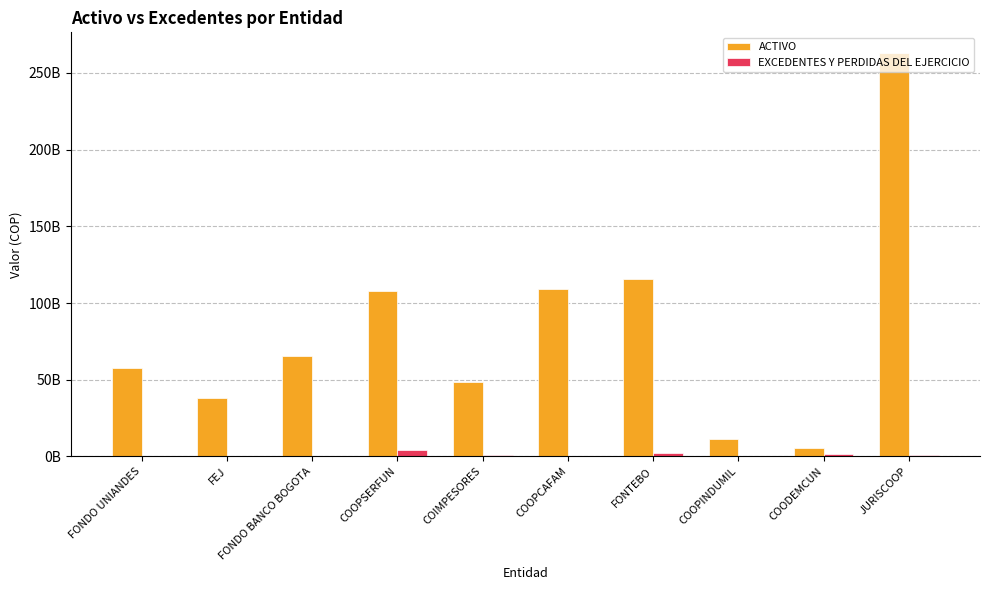

What are all the series names shown in the legend?

ACTIVO, EXCEDENTES Y PERDIDAS DEL EJERCICIO